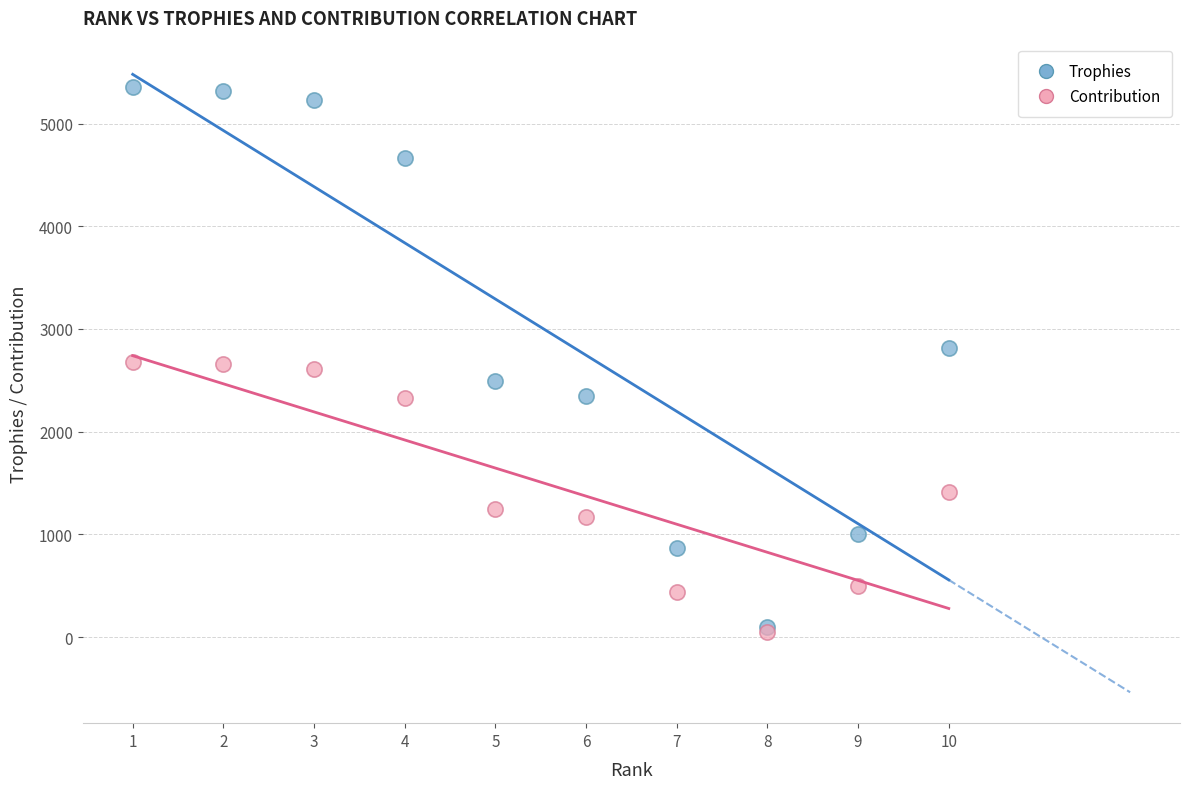

Which series has the largest Y range (max minus min)?

Trophies